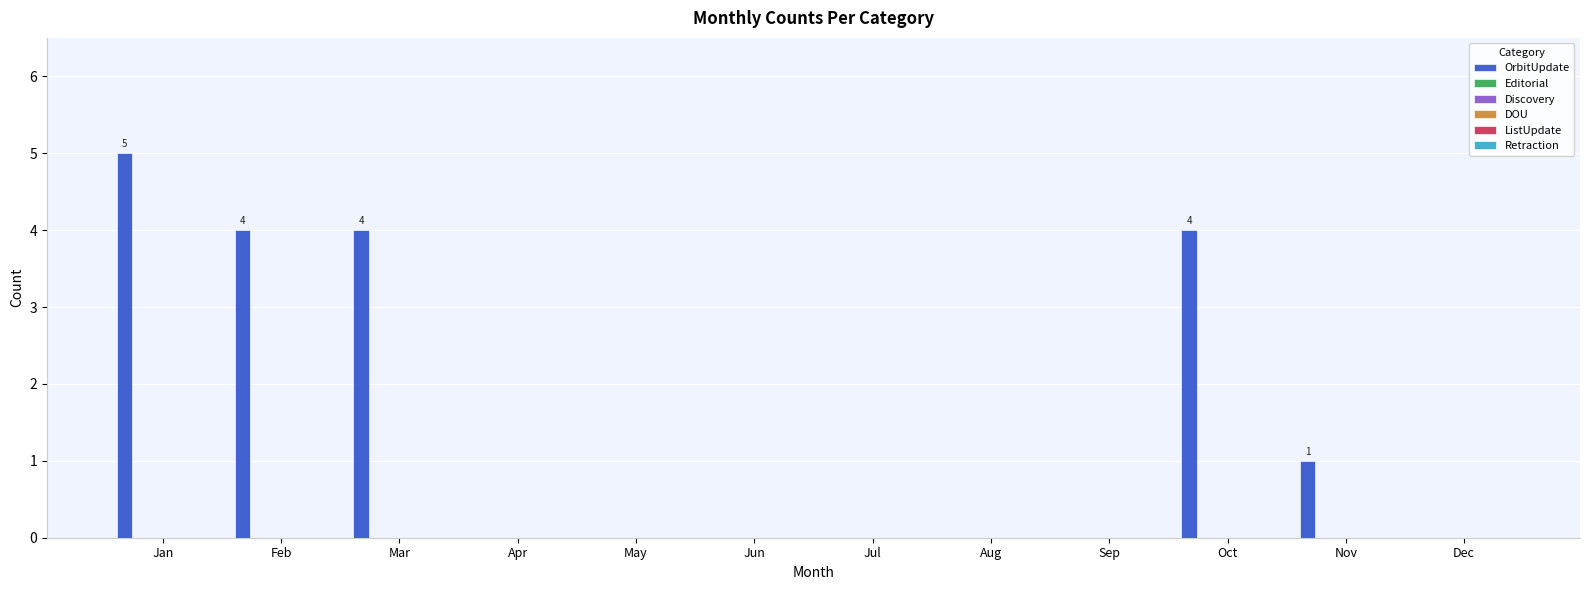

What is the greatest value displayed?

5